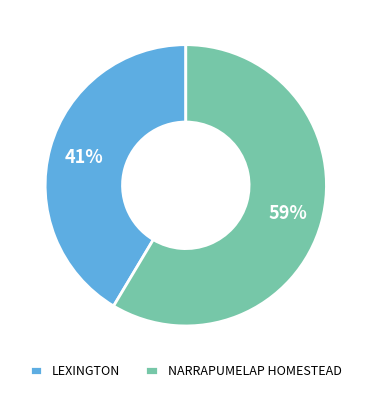

What is the majority slice?

NARRAPUMELAP HOMESTEAD